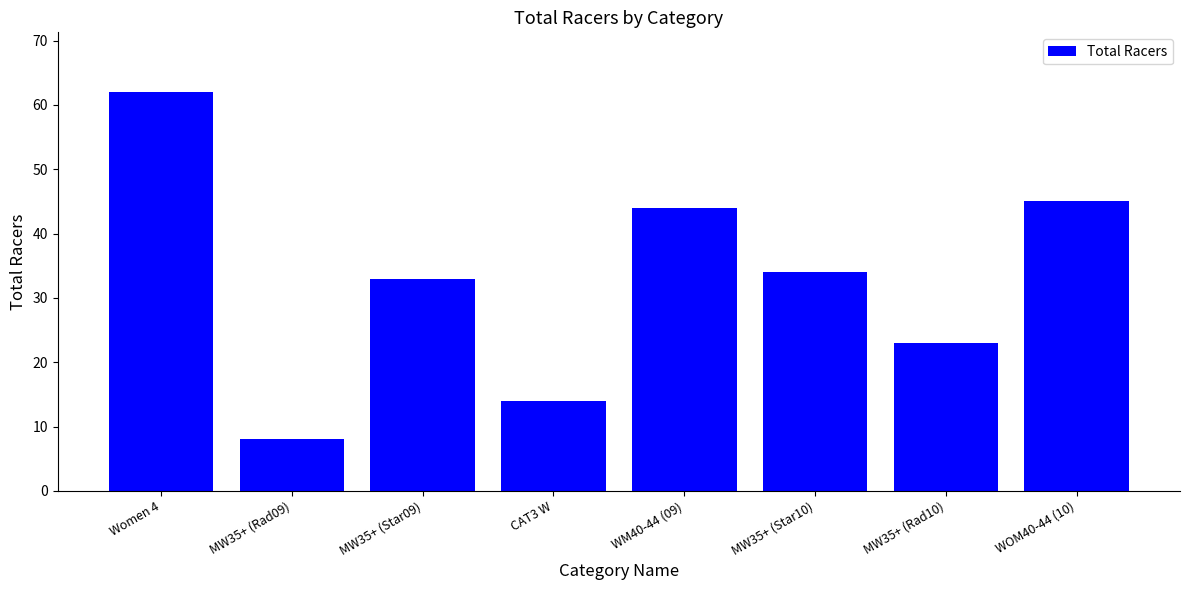

What is the value of the 5th bar from the left?

44